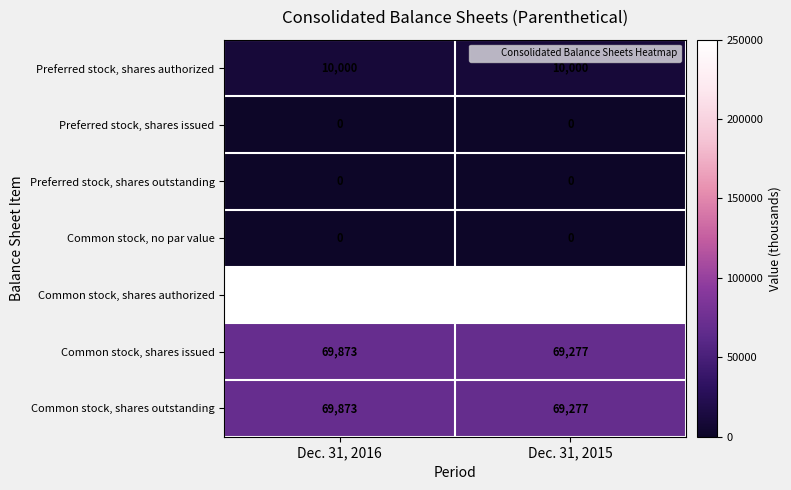

Reading right to left, transcribe all the data shown in this chart.

Preferred stock, shares authorized: 10000	10000
Preferred stock, shares issued: 0	0
Preferred stock, shares outstanding: 0	0
Common stock, no par value: 0	0
Common stock, shares authorized: 250000	250000
Common stock, shares issued: 69277	69873
Common stock, shares outstanding: 69277	69873